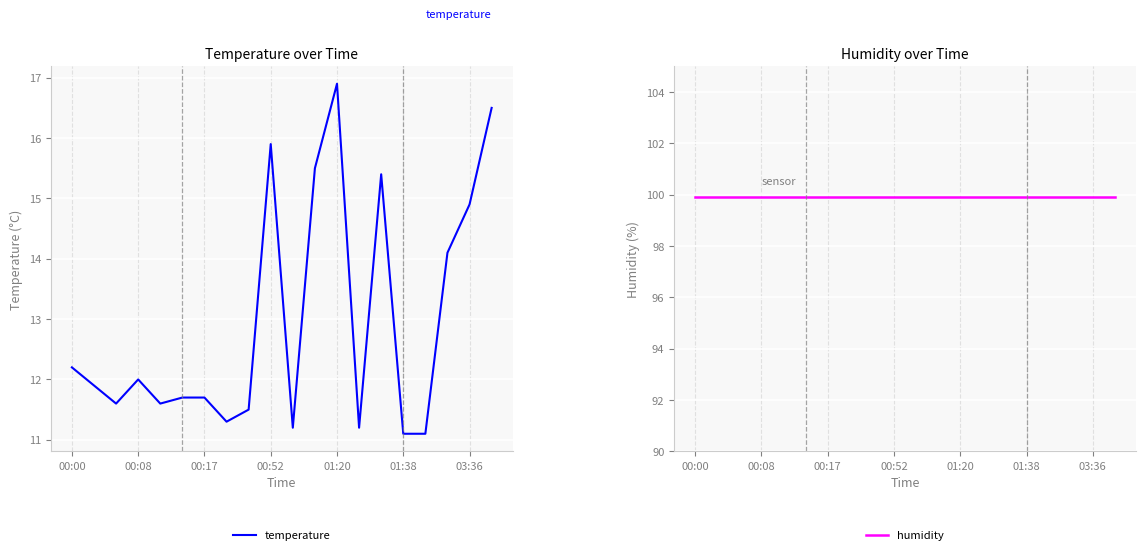

True or false: humidity has a value of 99.9 at 11.

True